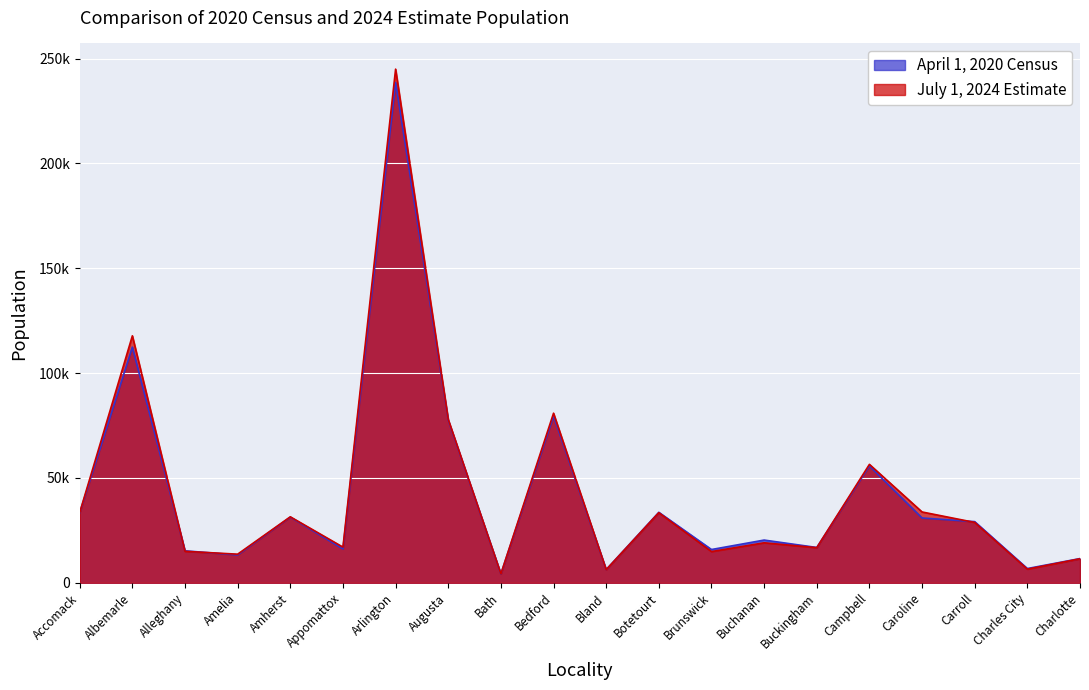

Does the chart display data point markers on the line(s)?

No